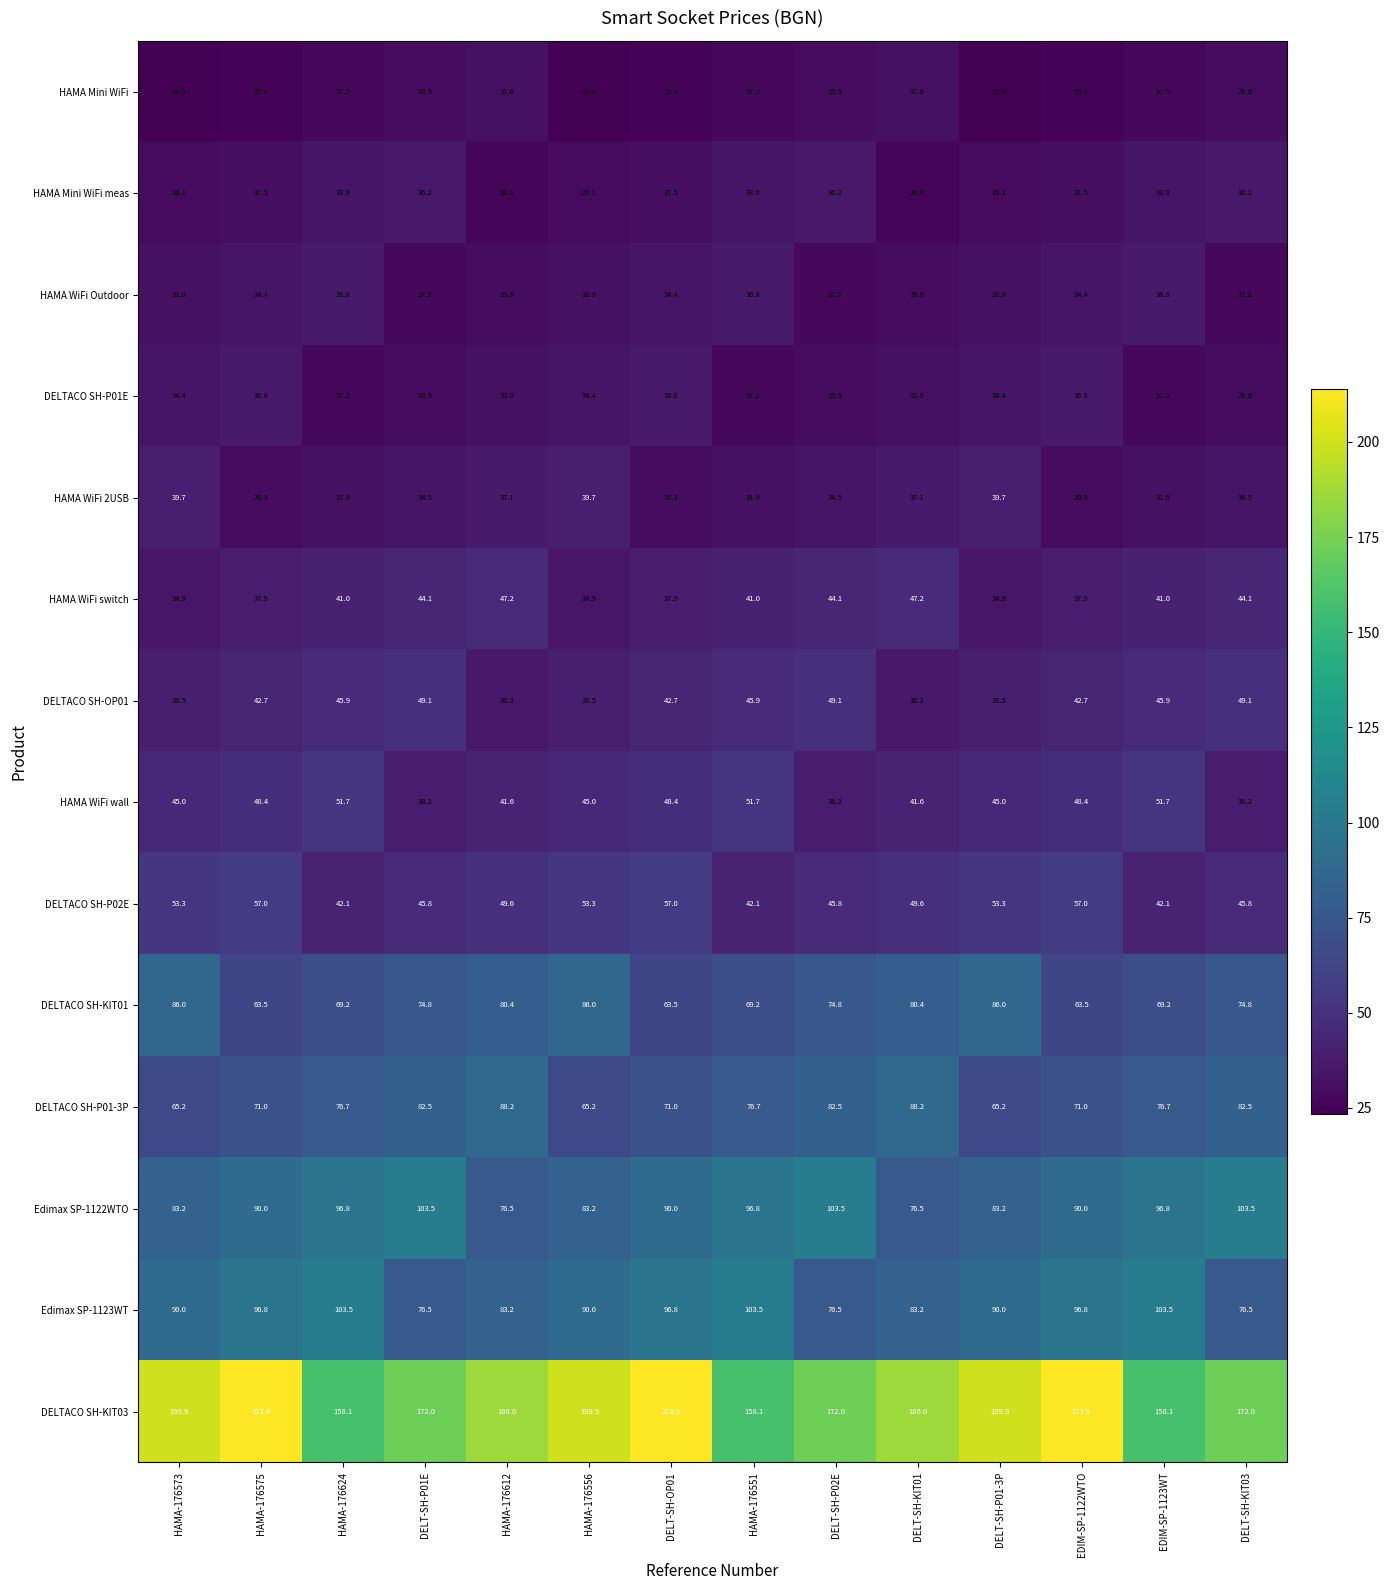

Read the DELTACO SH-KIT03 value at EDIM-SP-1122WTO.

213.9